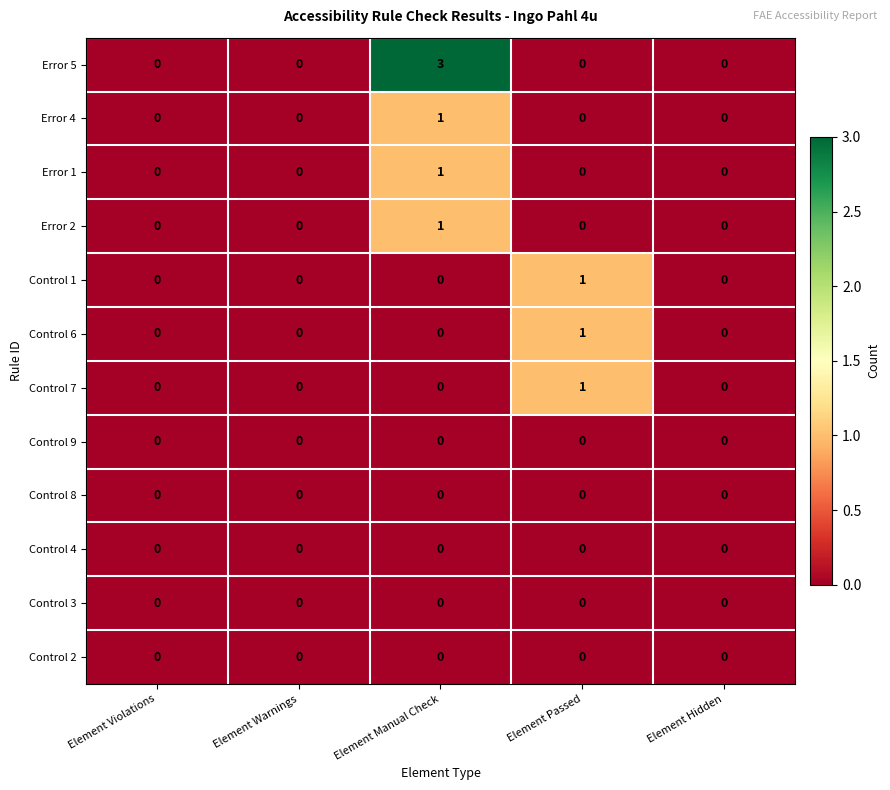

At which category is the sum across all series the highest?

Element Manual Check